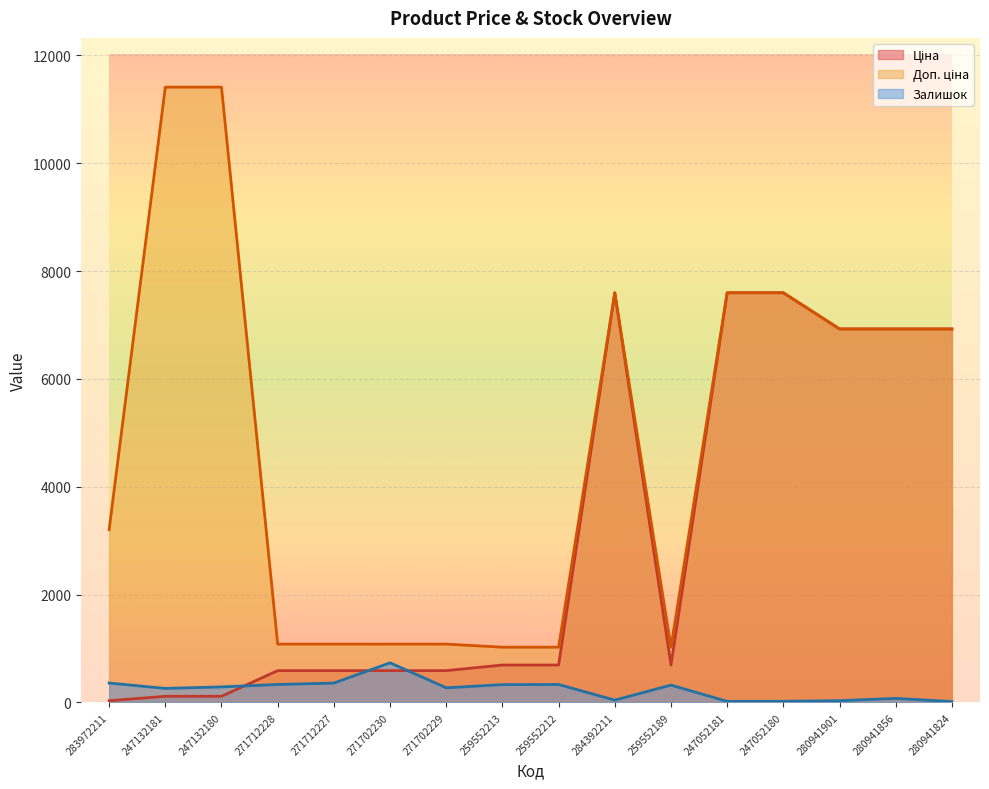

At which category does Залишок reach its first local peak?

271702230